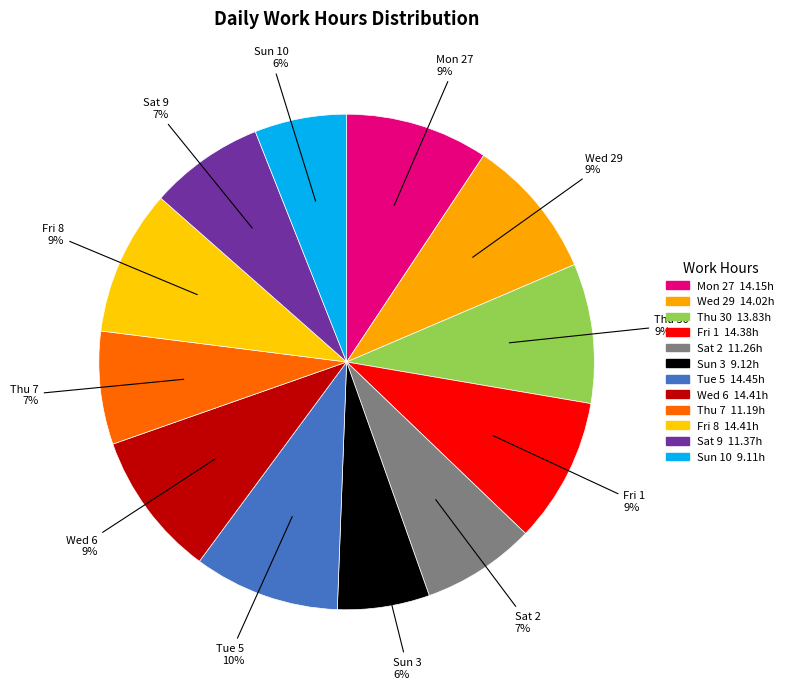

How many slices are in this pie chart?

12